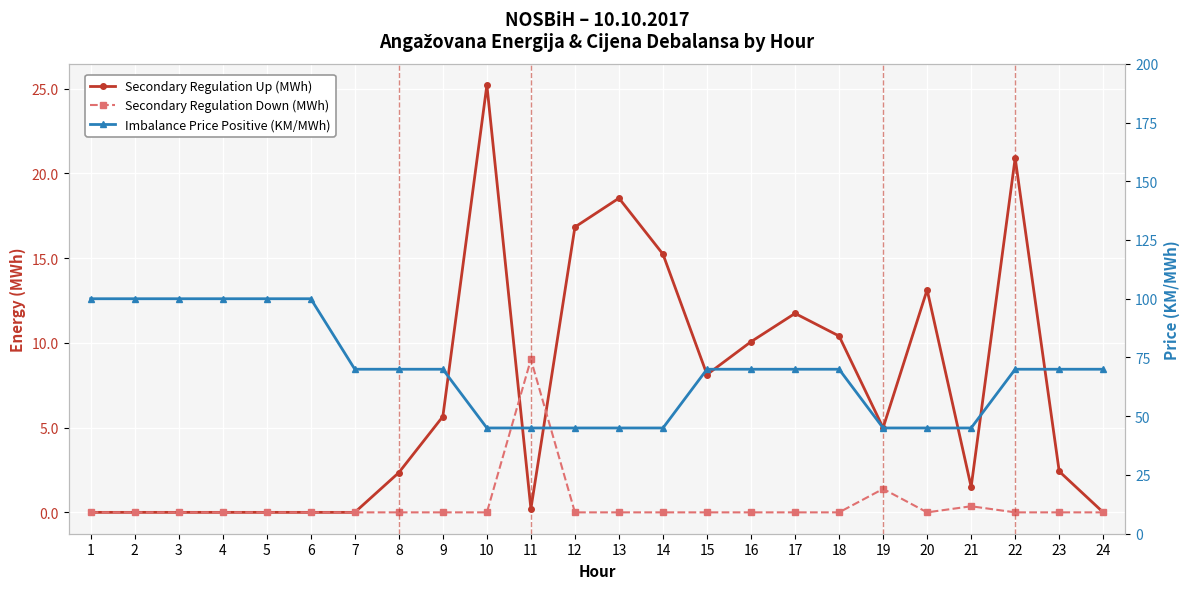

Which series has the largest range (max minus min)?

Imbalance Price Positive (KM/MWh)